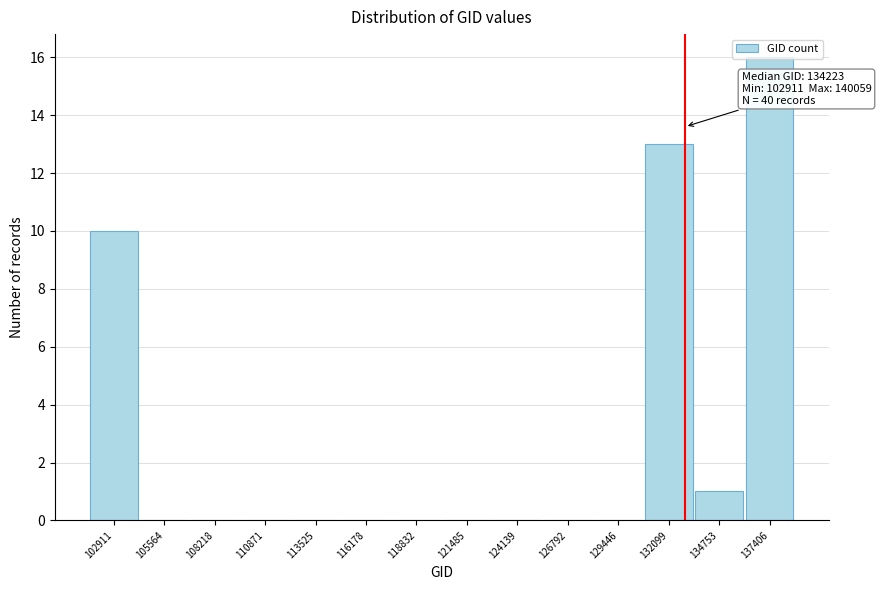

Which label corresponds to the largest value in the chart?

137406